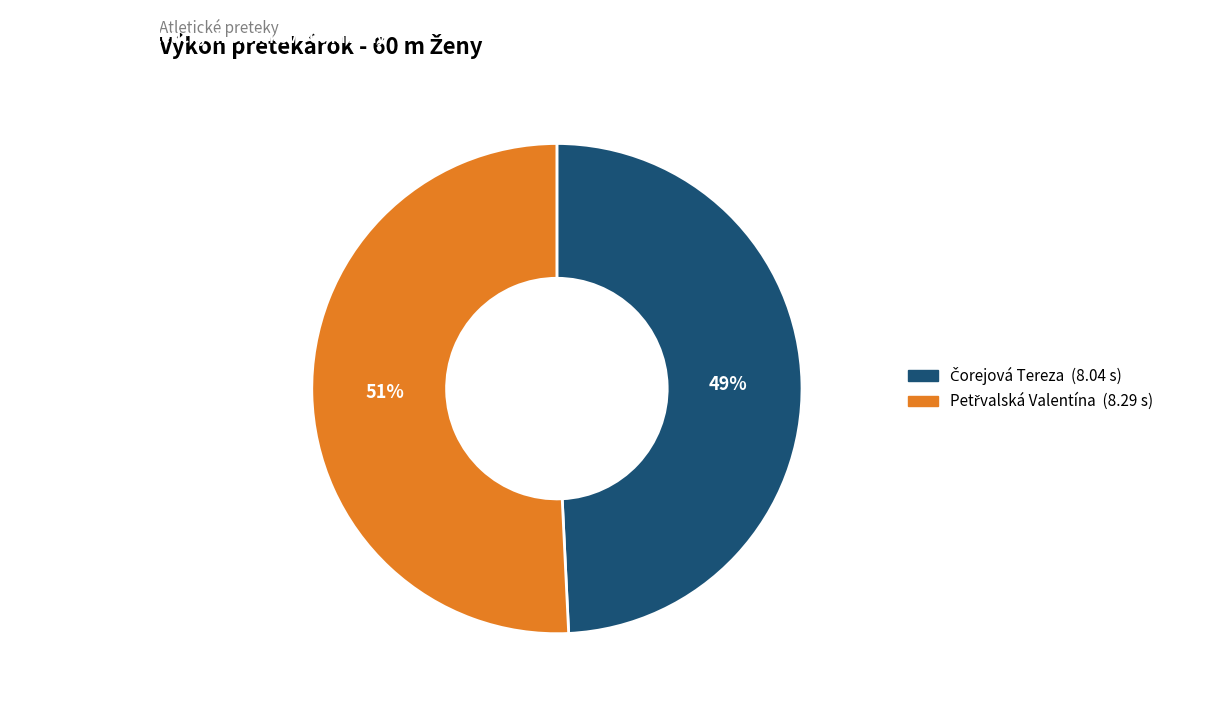

Does any single category account for the majority?

Yes